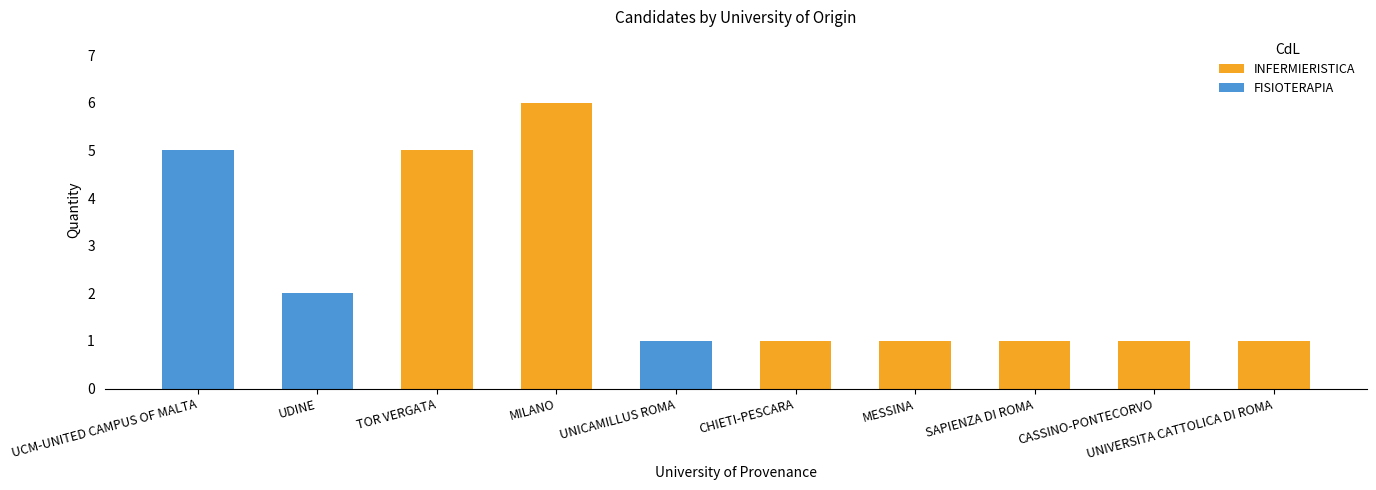

Does the chart contain stacked bars?

Yes